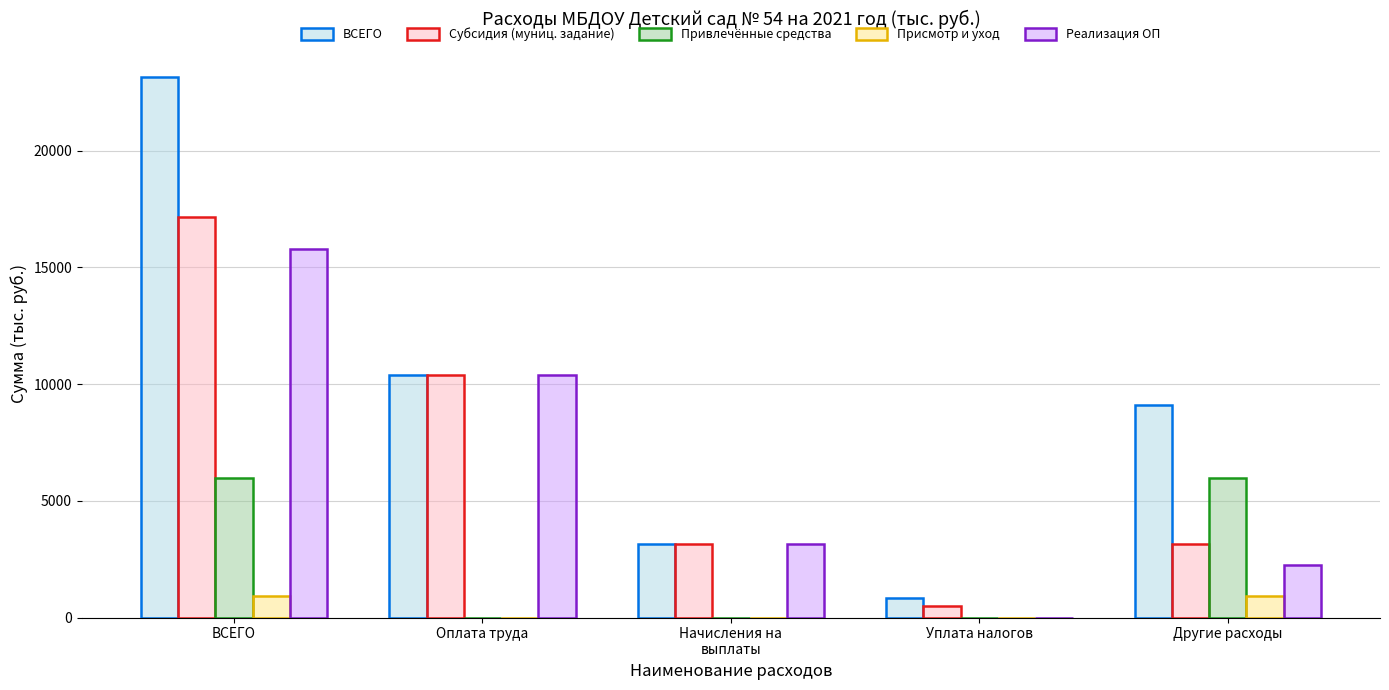

Which series has the largest total across all categories?

ВСЕГО